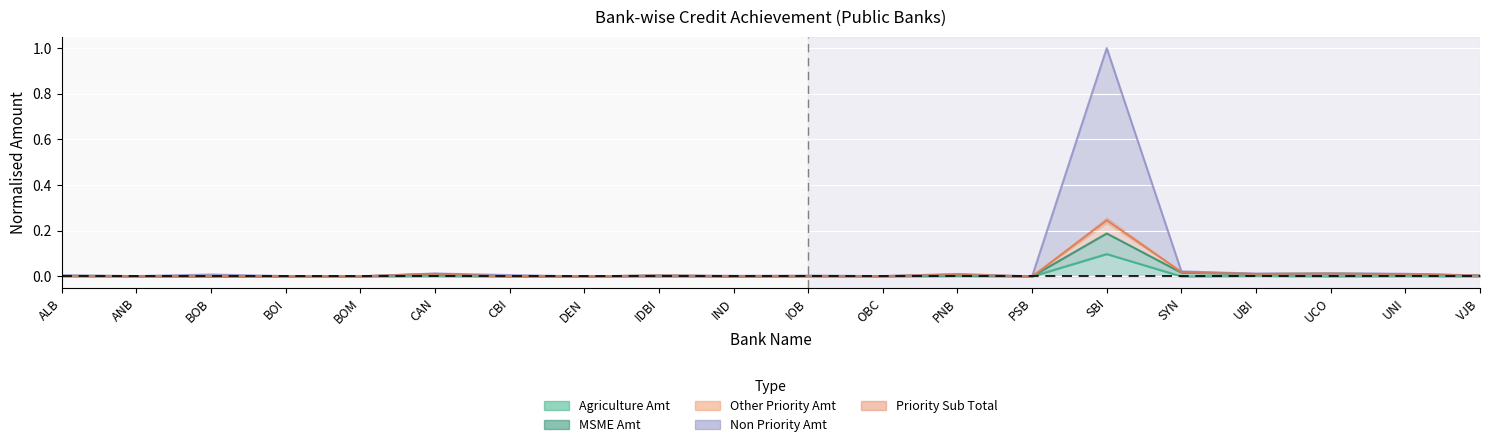

At which label does Priority Sub Total reach its minimum?

DEN